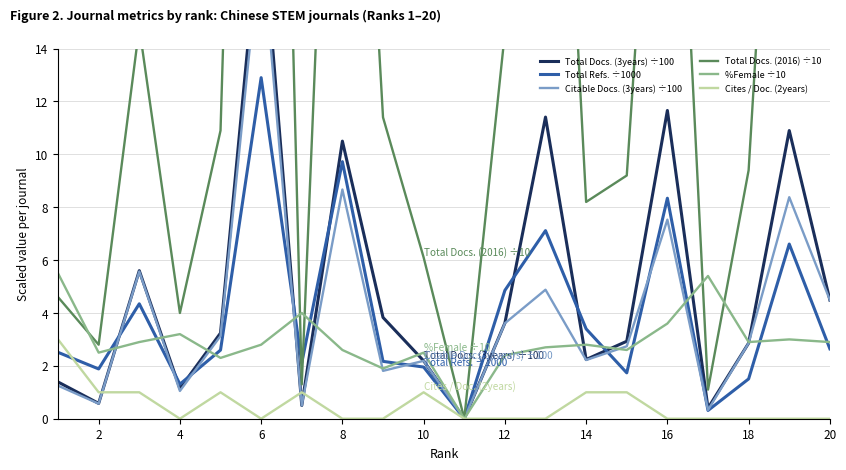

The %Female ÷10 series shows 3.6 at 16. True or false?

True